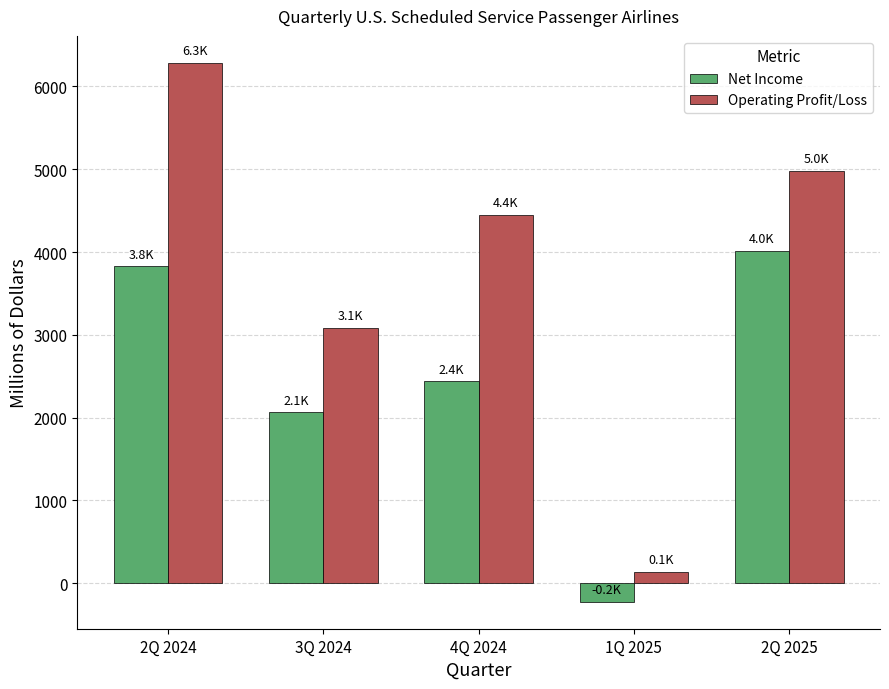

Rank the series at 2Q 2024 from highest to lowest value.

Operating Profit/Loss, Net Income